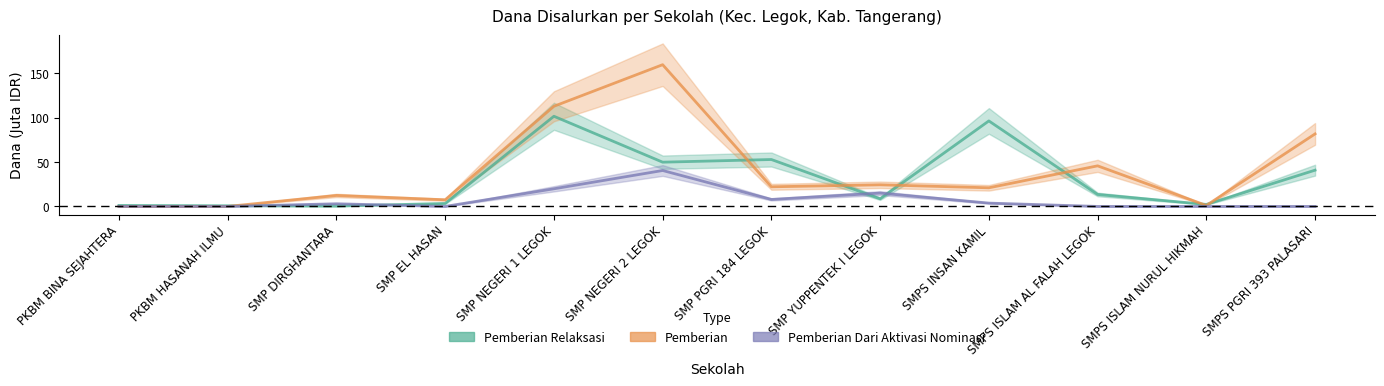

How many interior local peaks does the Pemberian series have?

4